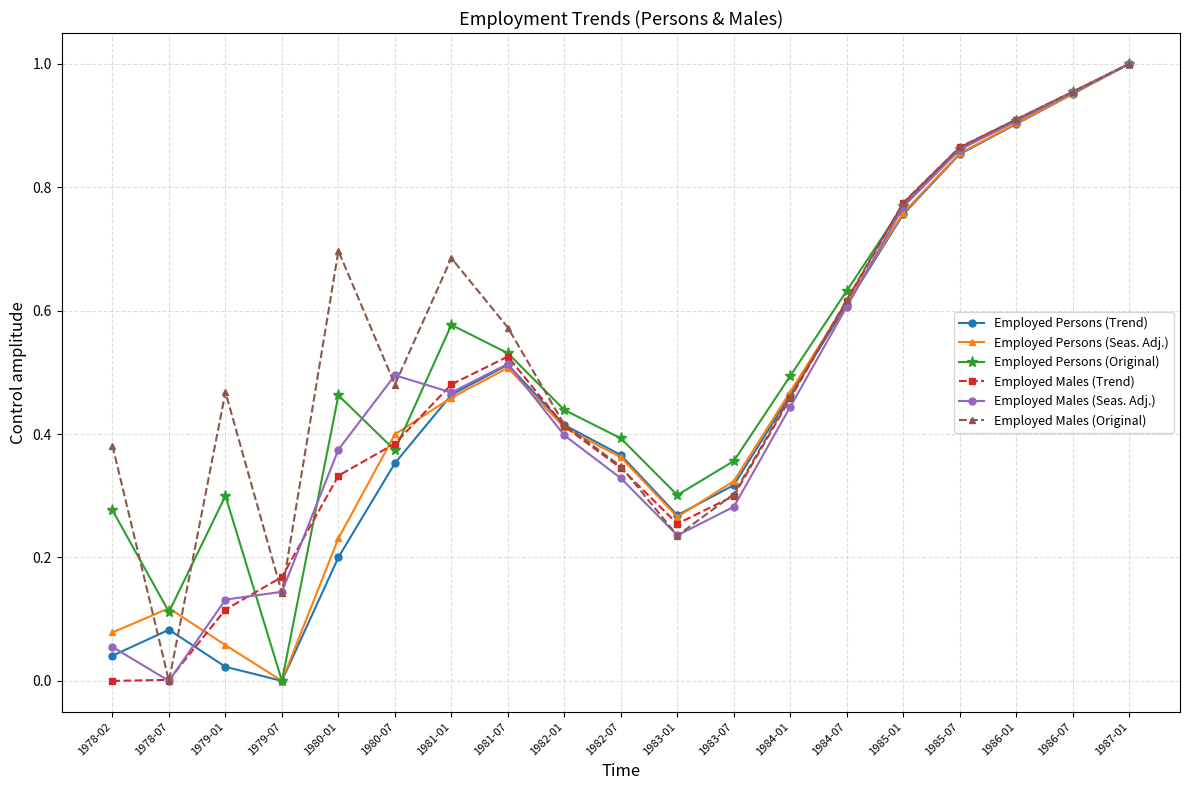

What is the label of the 3rd point from the left?

1979-01